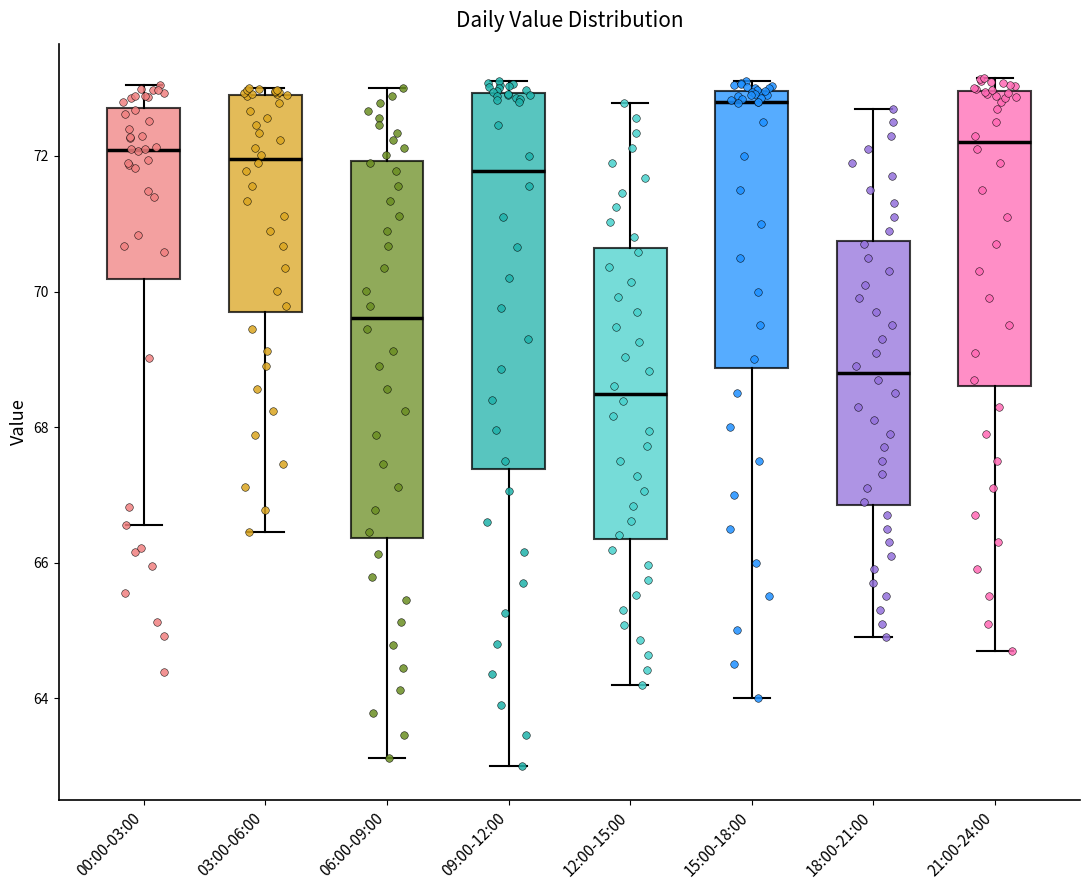

Reading left to right, read every box against the y-axis: the position of its median line, the range the box covers, and the ends of its whiskers. The values are not printed on the chart, so give them approximately, as read against the axis.

00:00-03:00: median 72.0, box 70.2 to 72.8, whiskers 66.6 to 73.0
03:00-06:00: median 72.0, box 69.6 to 73.0, whiskers 66.4 to 73.0 (just above the box's upper edge)
06:00-09:00: median 69.6, box 66.4 to 72.0, whiskers 63.2 to 73.0
09:00-12:00: median 71.8, box 67.4 to 73.0, whiskers 63.0 to 73.2
12:00-15:00: median 68.4, box 66.4 to 70.6, whiskers 64.2 to 72.8
15:00-18:00: median 72.8, box 68.8 to 73.0, whiskers 64.0 to 73.2
18:00-21:00: median 68.8, box 66.8 to 70.8, whiskers 65.0 to 72.8
21:00-24:00: median 72.2, box 68.6 to 73.0, whiskers 64.8 to 73.2